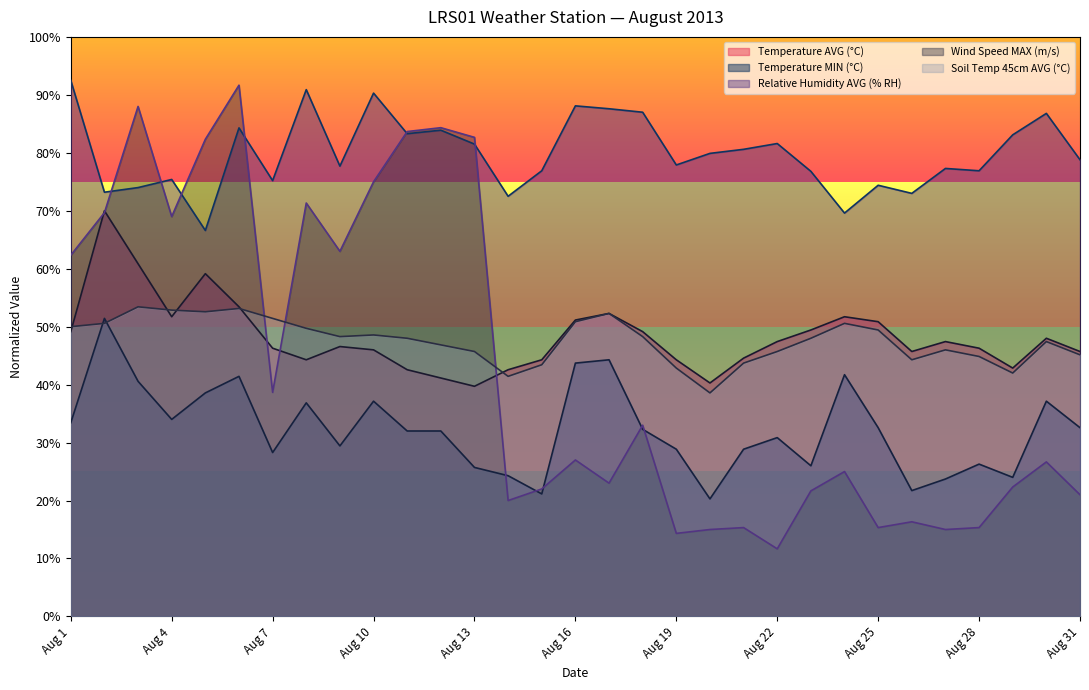

How many values in the Temperature MIN (°C) series are below 32?

14